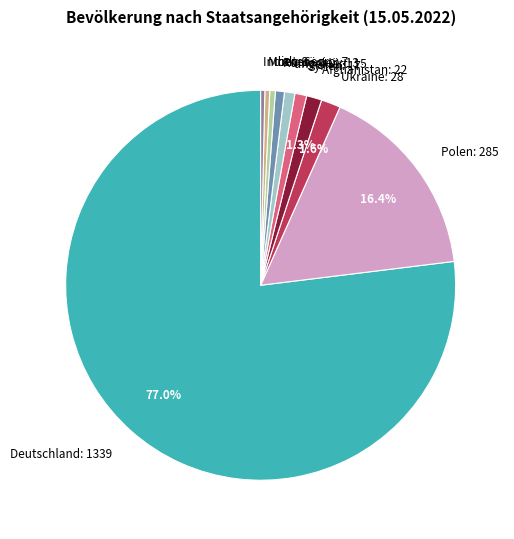

How many slices are in this pie chart?

10